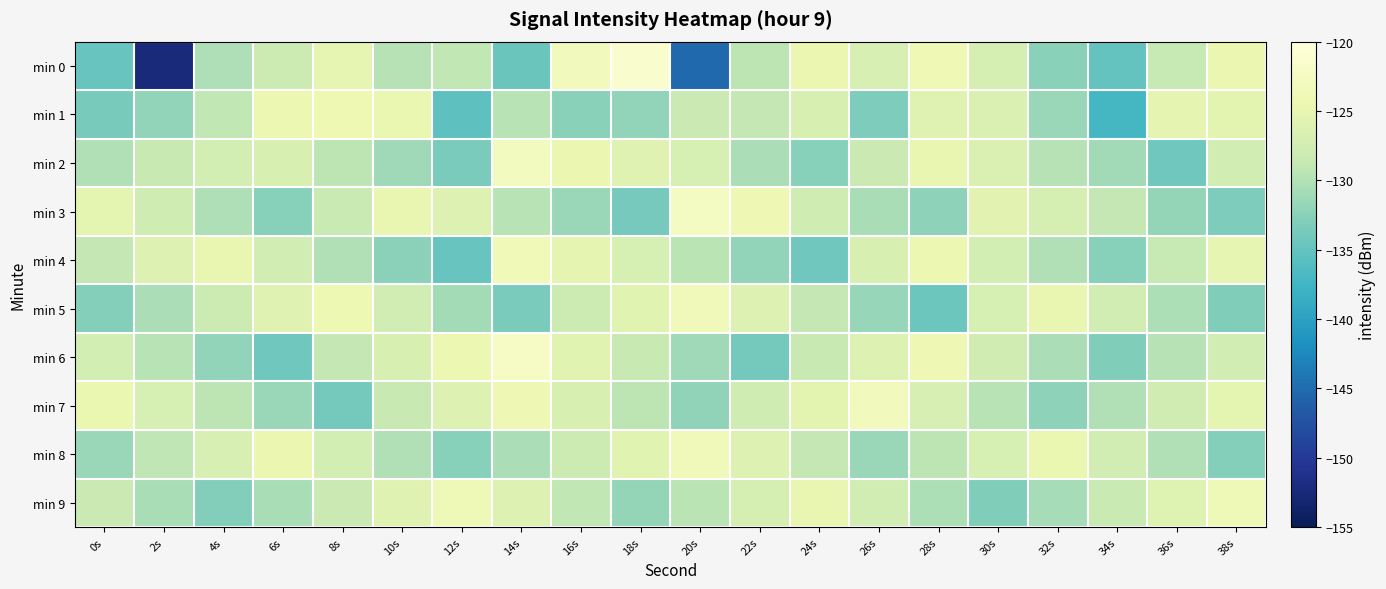

At which category is the sum across all series the highest?

16s